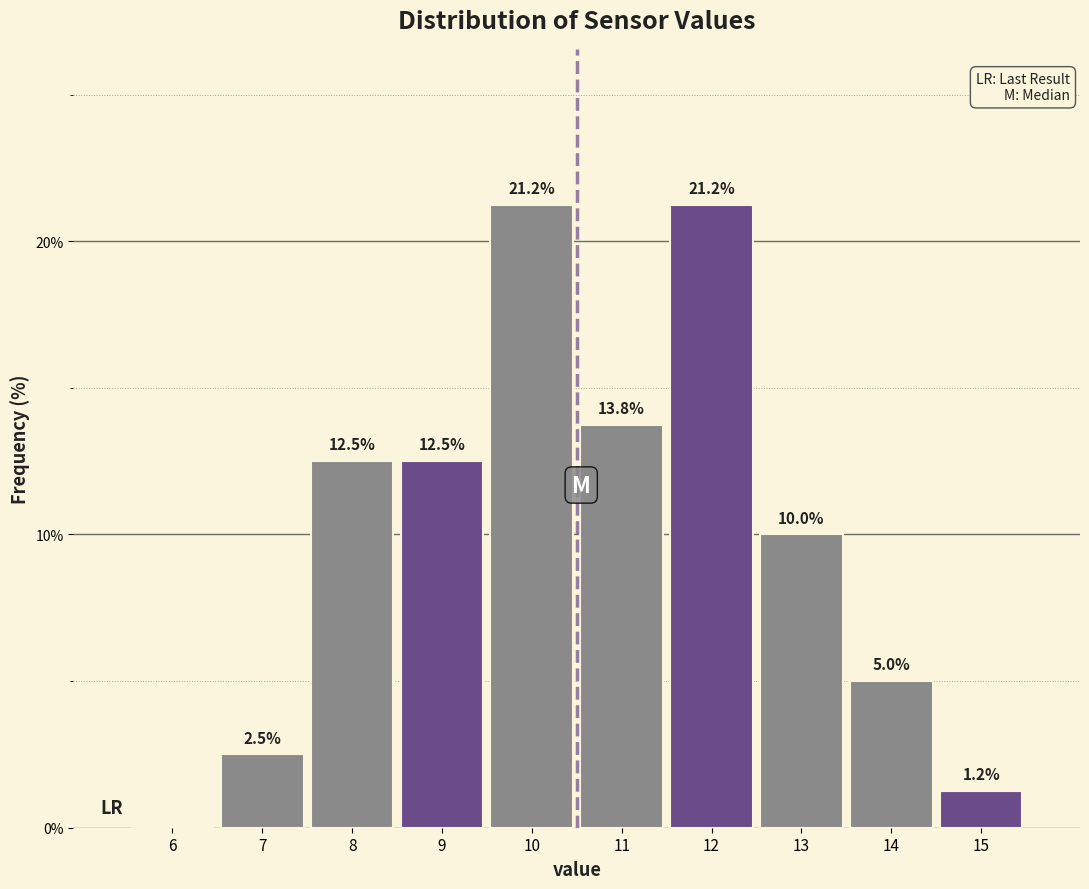

Between 12 and 13, which is larger?

12